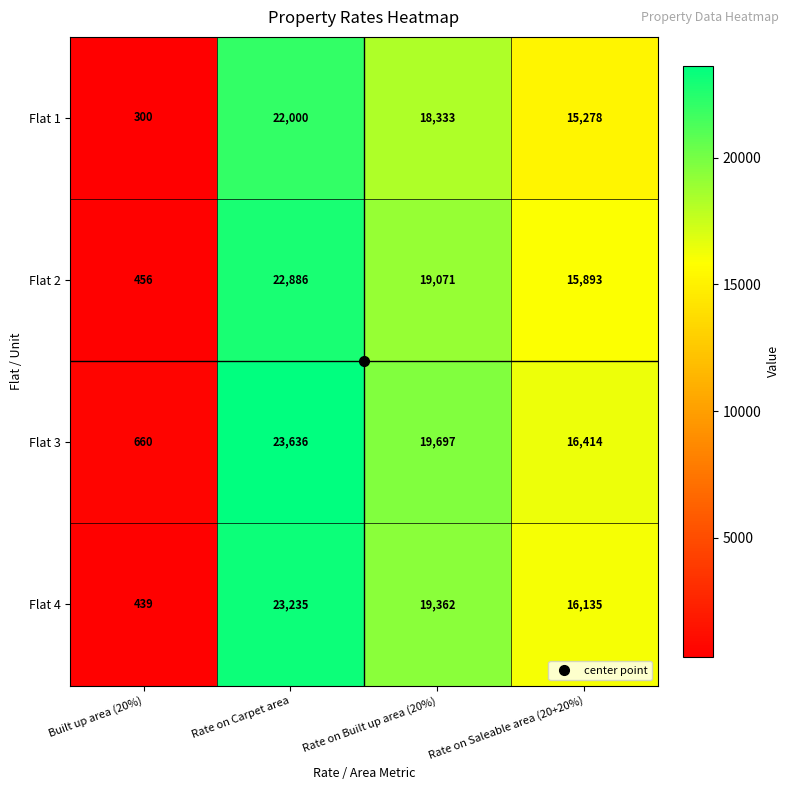

At which label does Flat 1 first exceed 18333?

Rate on Carpet area